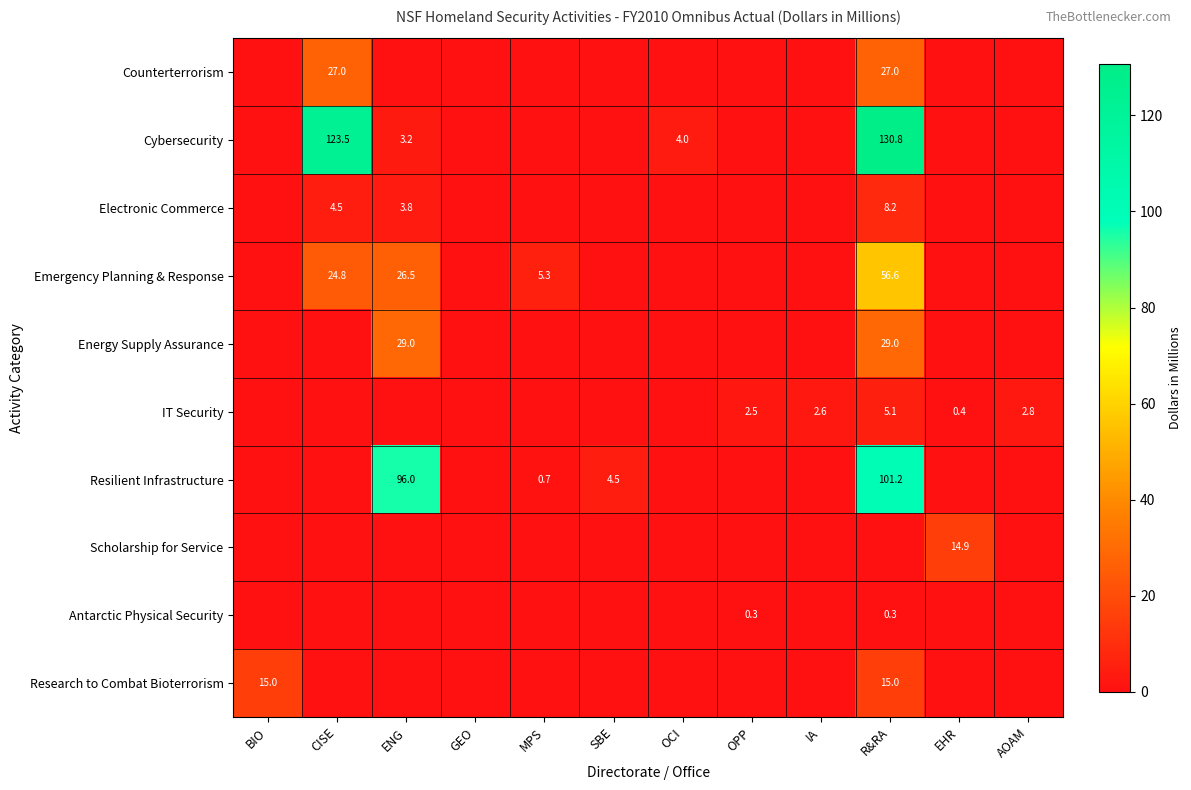

Is it true that IT Security equals 8.8 at R&RA?

False